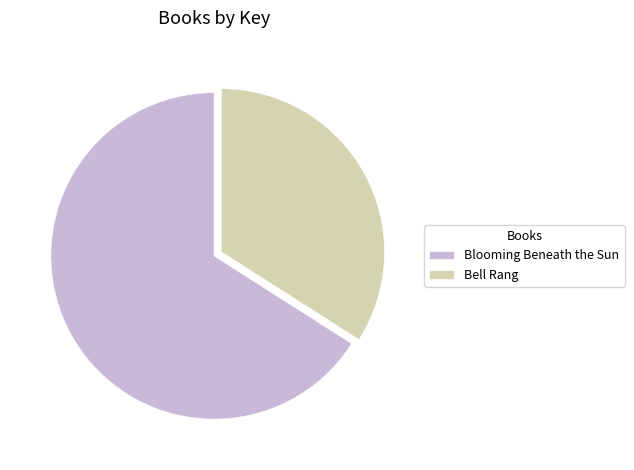

Is the sum of Blooming Beneath the Sun and Bell Rang greater than half?

Yes